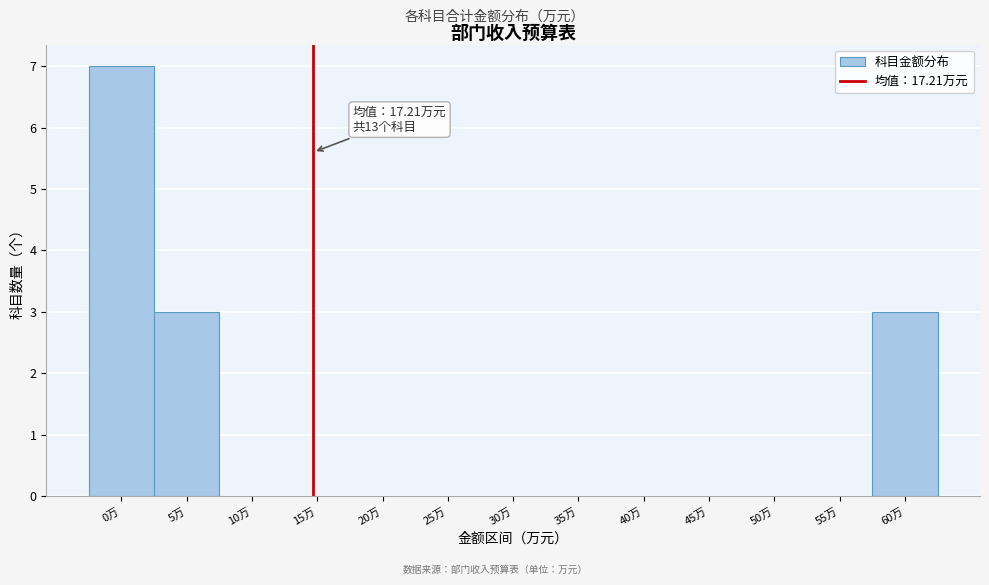

Reading right to left, what are all the values shown in this chart?

60万=3	55万=0	50万=0	45万=0	40万=0	35万=0	30万=0	25万=0	20万=0	15万=0	10万=0	5万=3	0万=7